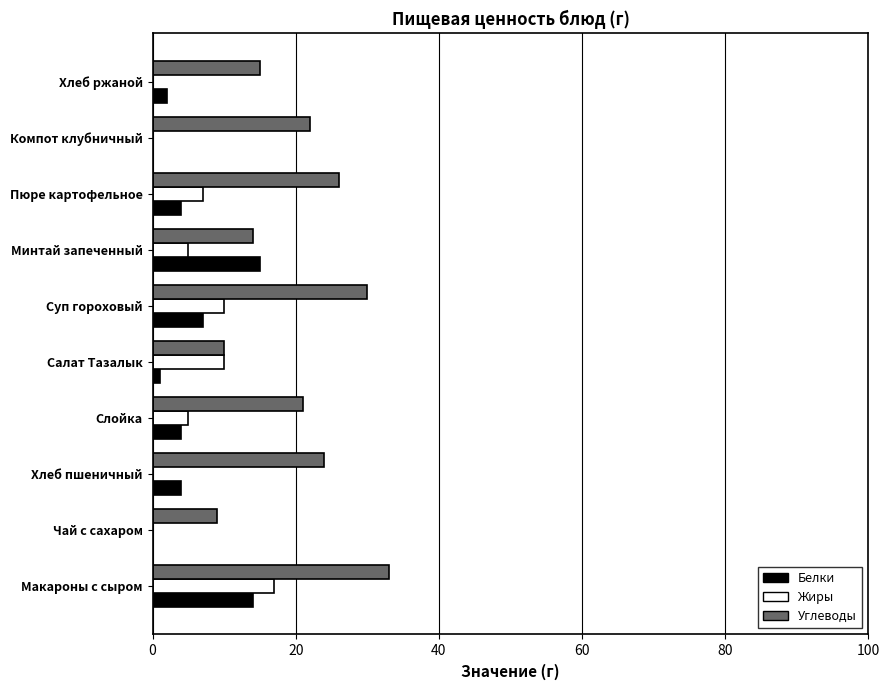

How many categories are shown in the chart?

10